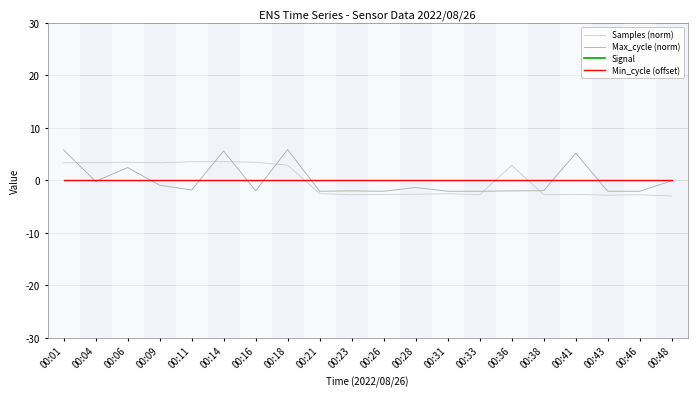

Between 00:04 and 00:09, which is larger?

00:04